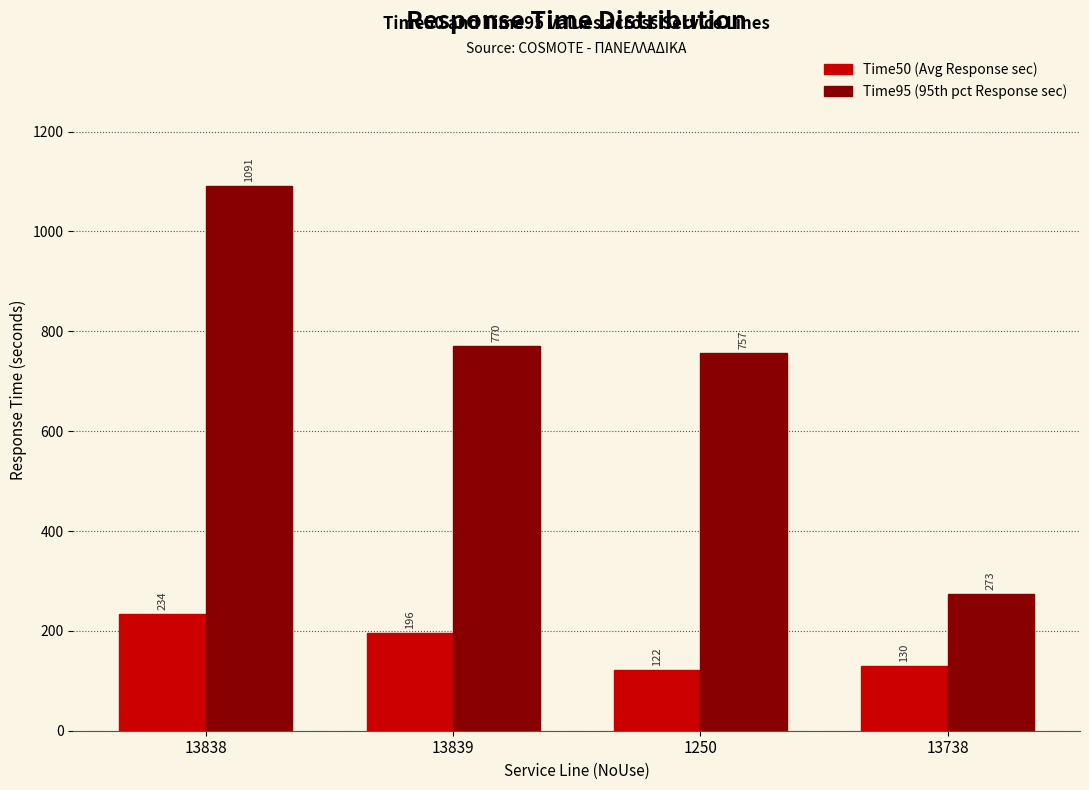

Reading right to left, extract all data points from this chart.

Time50 (Avg Response sec): 13738=130	1250=122	13839=196	13838=234
Time95 (95th pct Response sec): 13738=273	1250=757	13839=770	13838=1091